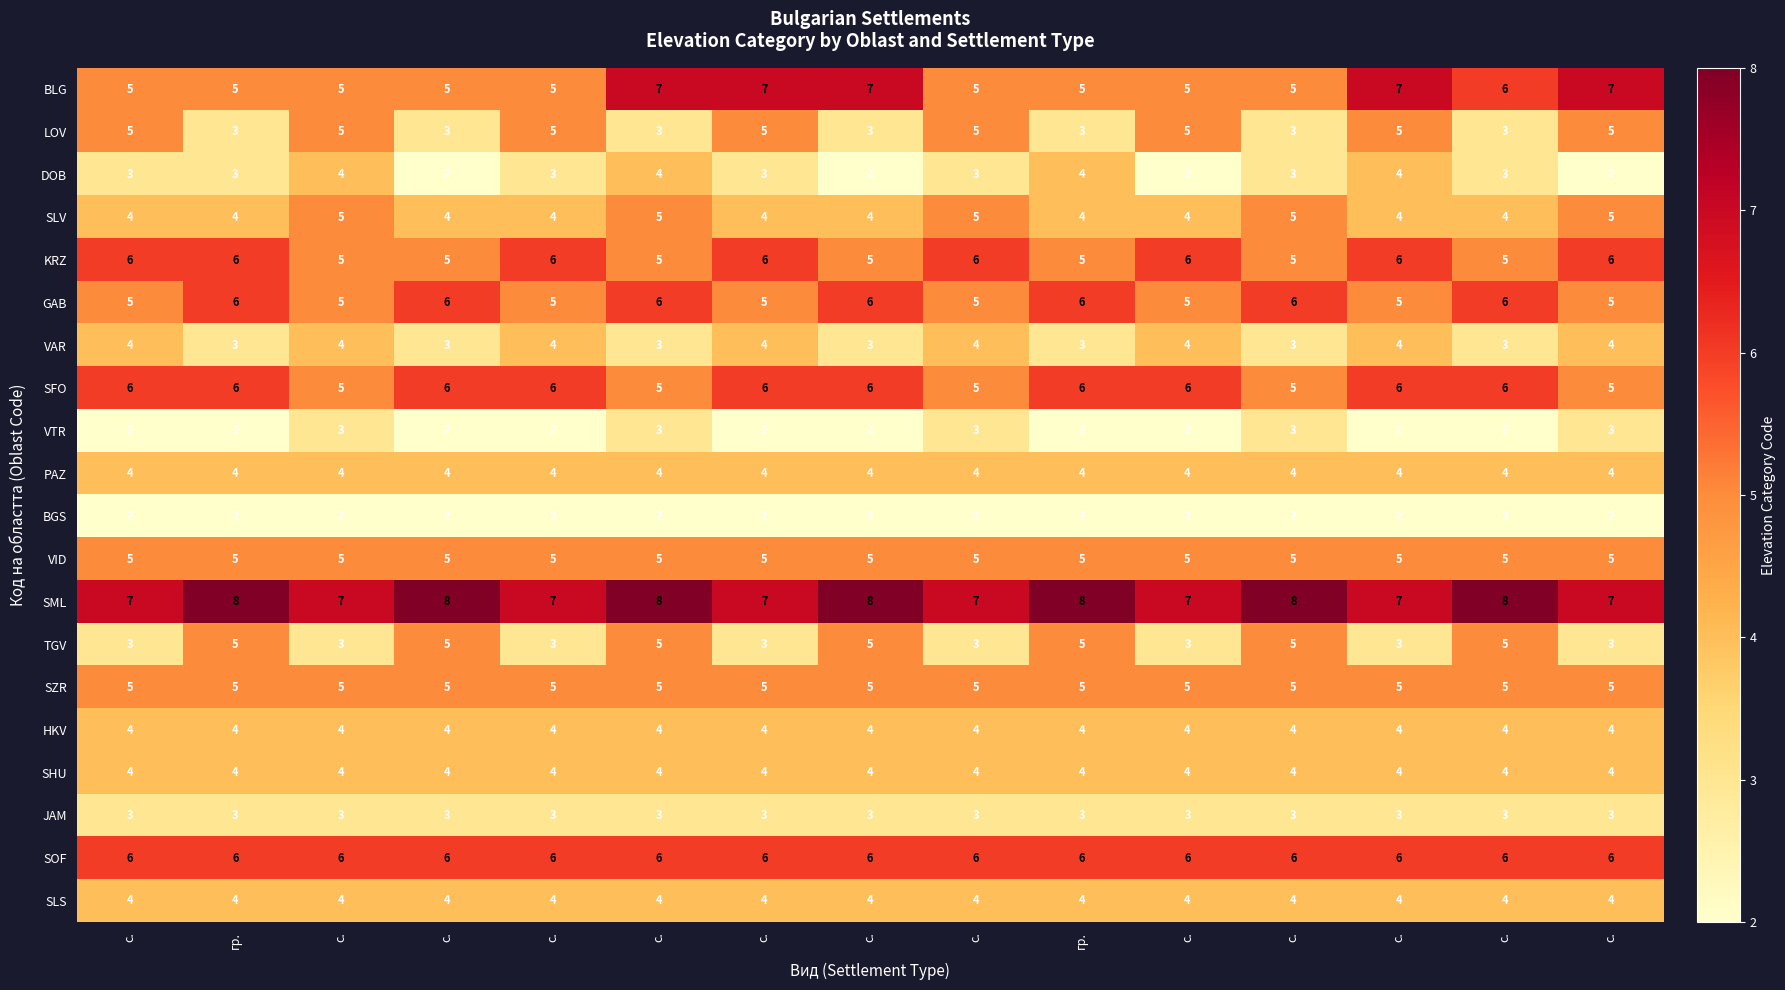

Which label corresponds to the largest value in the chart?

гр.